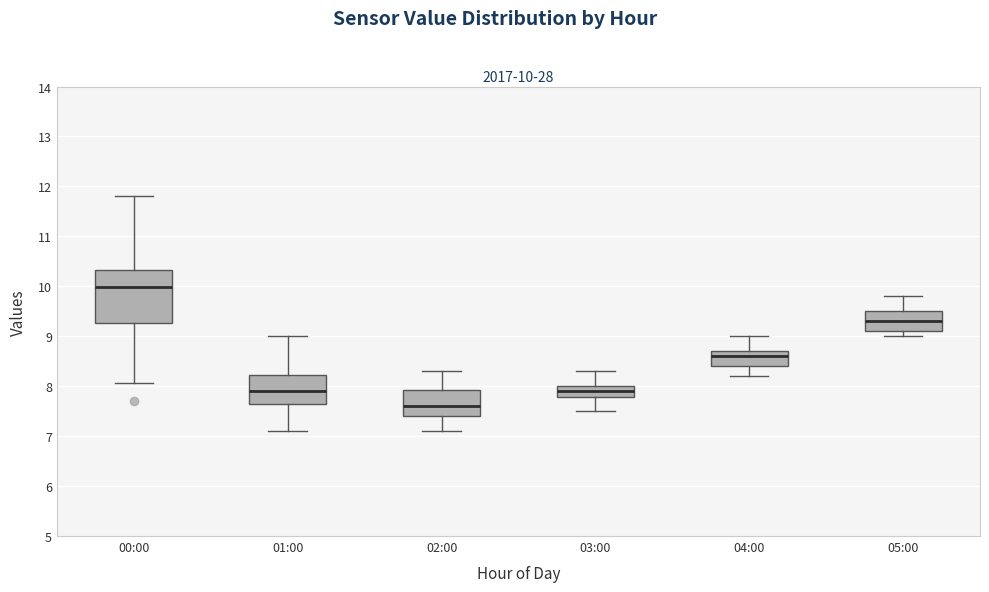

Which box has the highest median line?

00:00